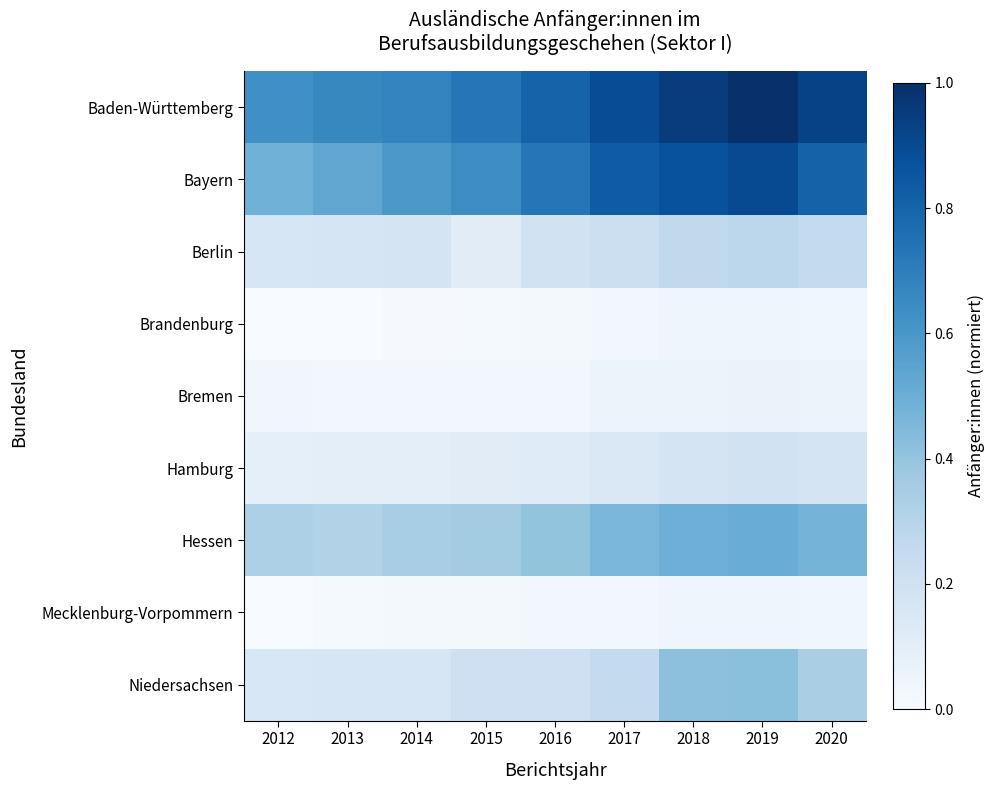

Rank the series at 2017 from lowest to highest value.

Brandenburg, Mecklenburg-Vorpommern, Bremen, Hamburg, Berlin, Niedersachsen, Hessen, Bayern, Baden-Württemberg